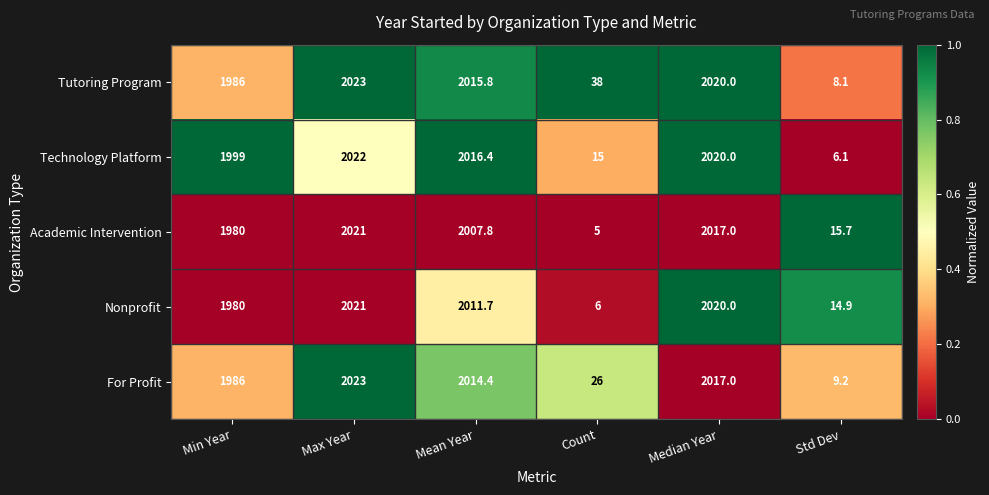

Rank the categories by Technology Platform value from lowest to highest.

Std Dev, Count, Min Year, Mean Year, Median Year, Max Year